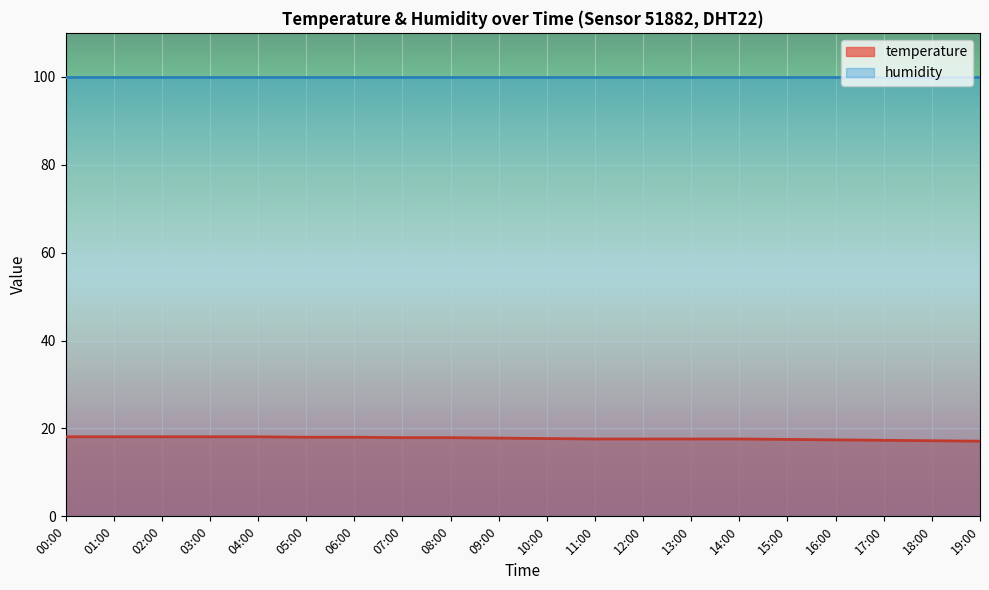

At which category does the chart reach its minimum across all series?

19:00